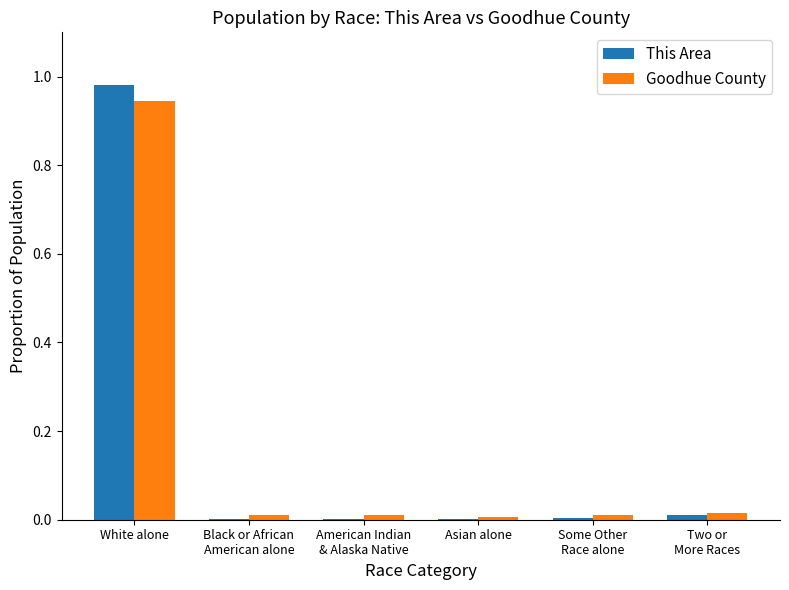

Is the value of This Area at White alone greater than the value of Goodhue County at White alone?

Yes